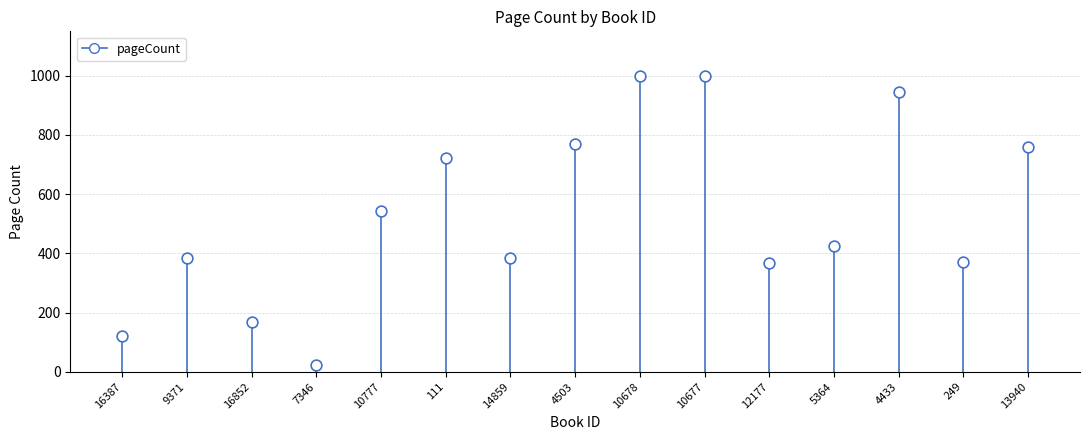

What is the range of Y values (max minus min)?

976